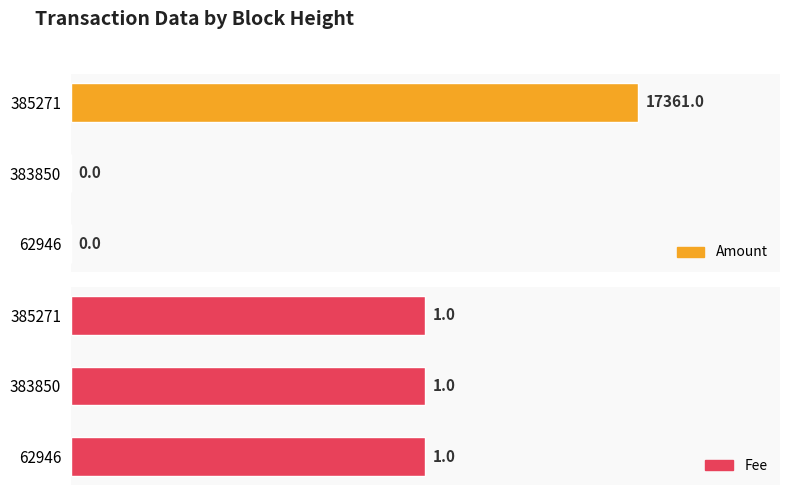

True or false: Amount has a value of 0.0 at 383850.

True